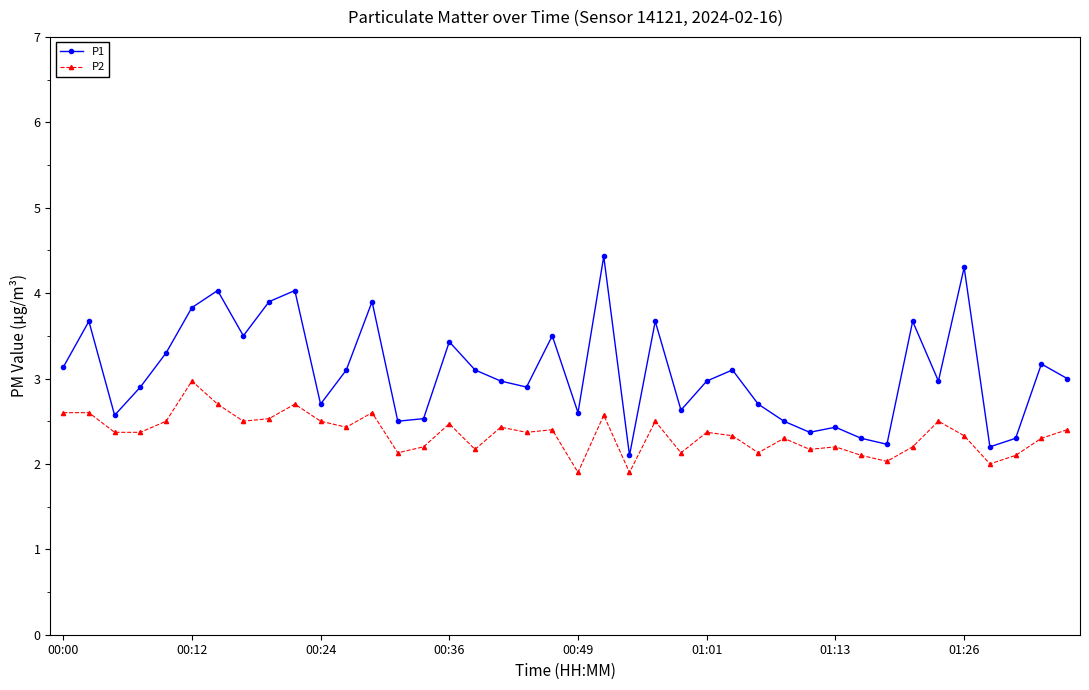

What is the smallest value displayed?

1.9